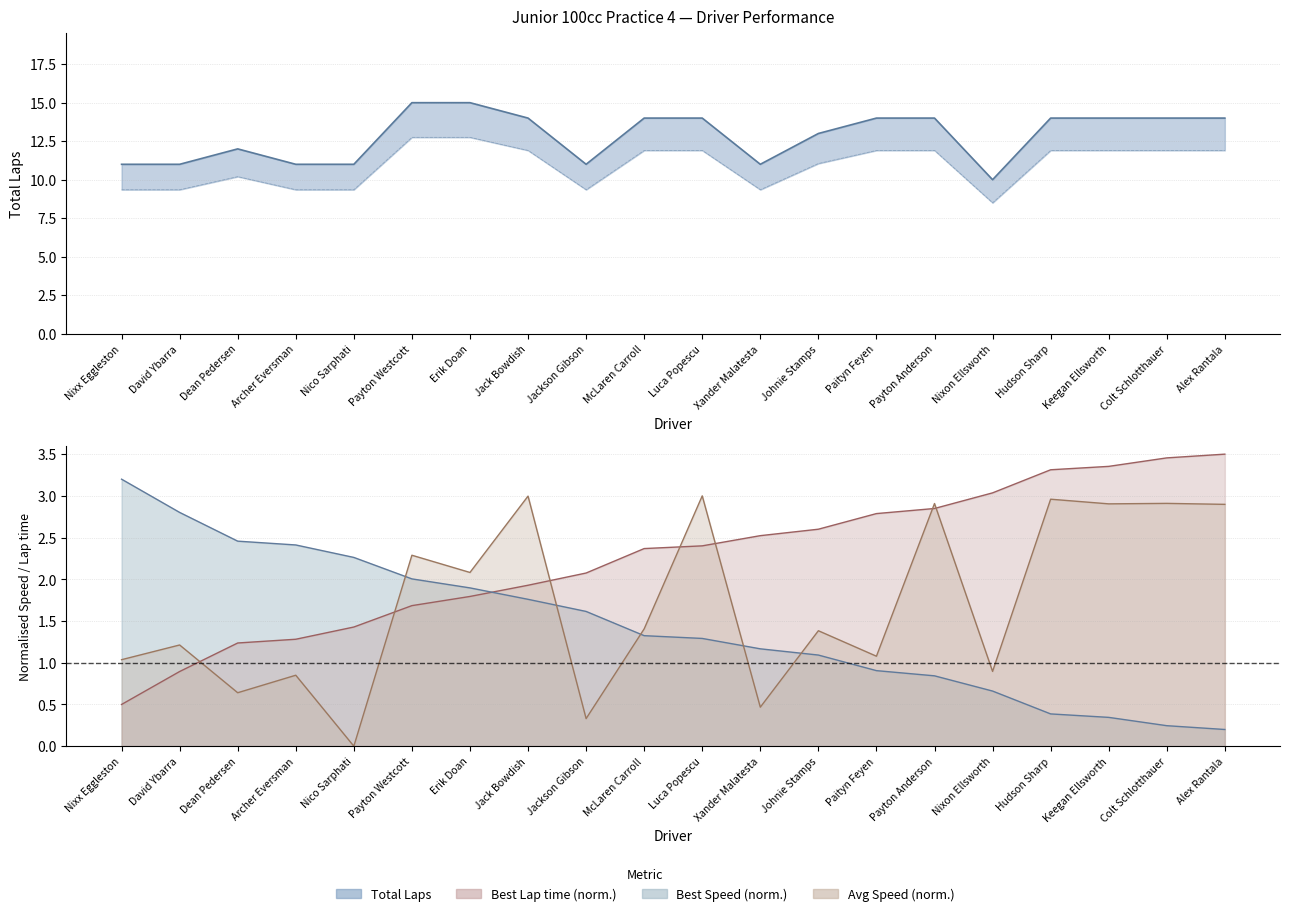

Between Nixx Eggleston and Erik Doan, which is larger?

Erik Doan